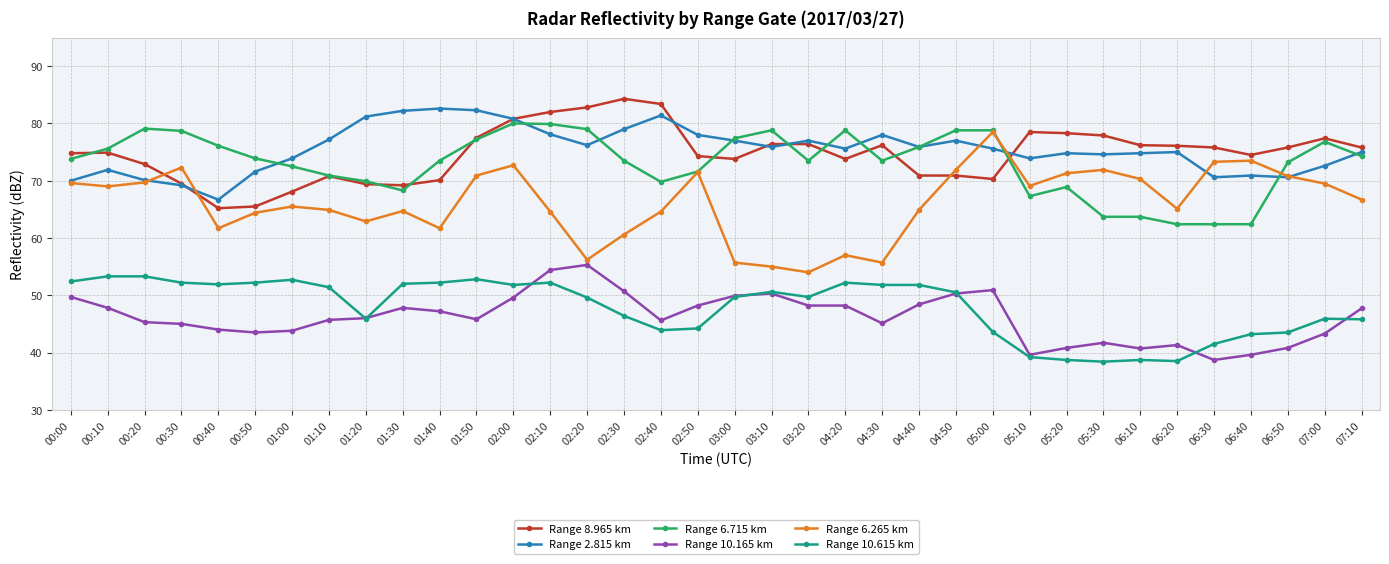

At which category does Range 6.715 km reach its first local valley?

01:30